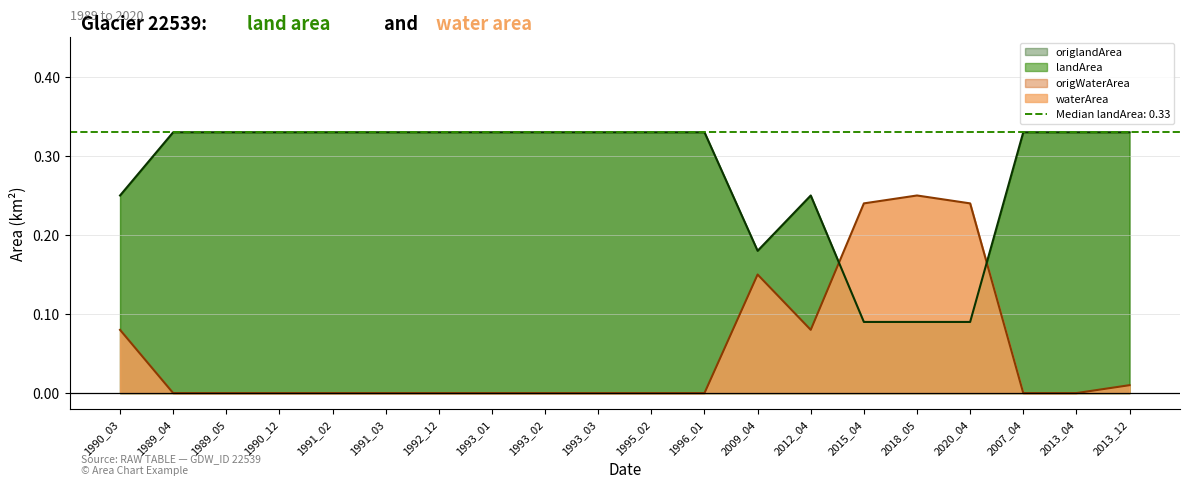

Is it true that origWaterArea equals -0.1 at 1991_03?

False